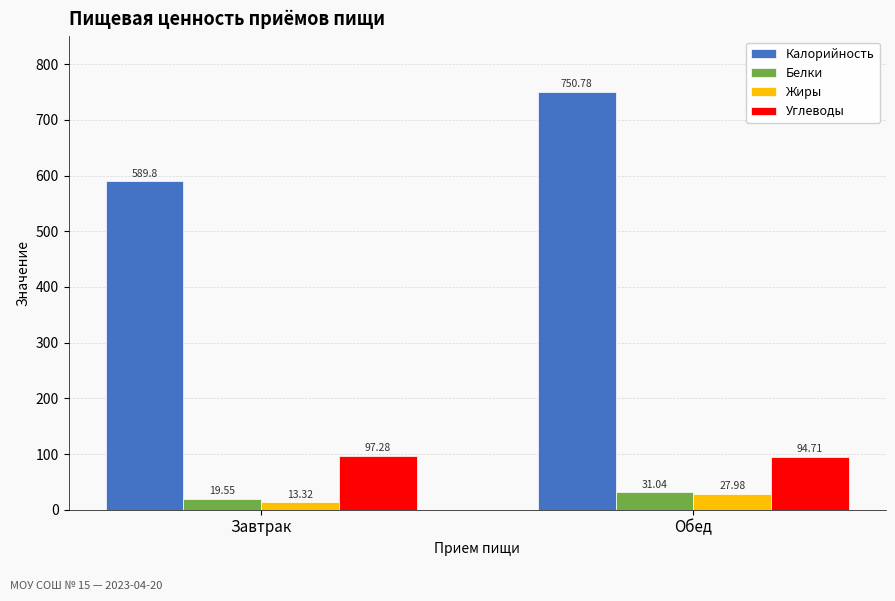

True or false: Калорийность has a value of 818.9 at Завтрак.

False